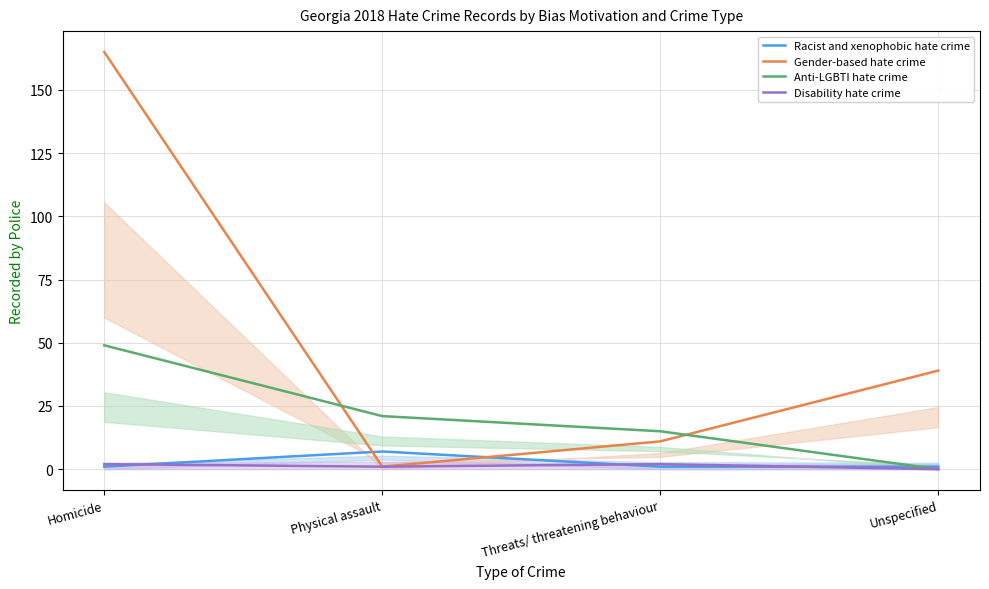

Reading left to right, list all the values displayed in this chart.

Racist and xenophobic hate crime: 1	7	1	1
Gender-based hate crime: 165	1	11	39
Anti-LGBTI hate crime: 49	21	15	0
Disability hate crime: 2	1	2	0